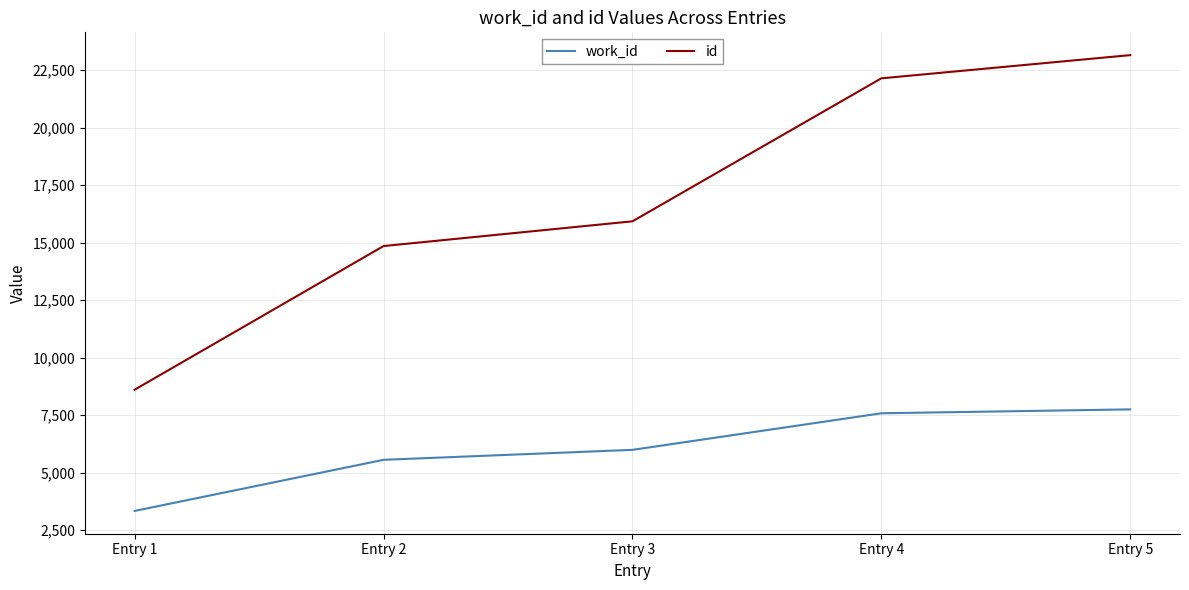

At which category is the sum across all series the highest?

Entry 5